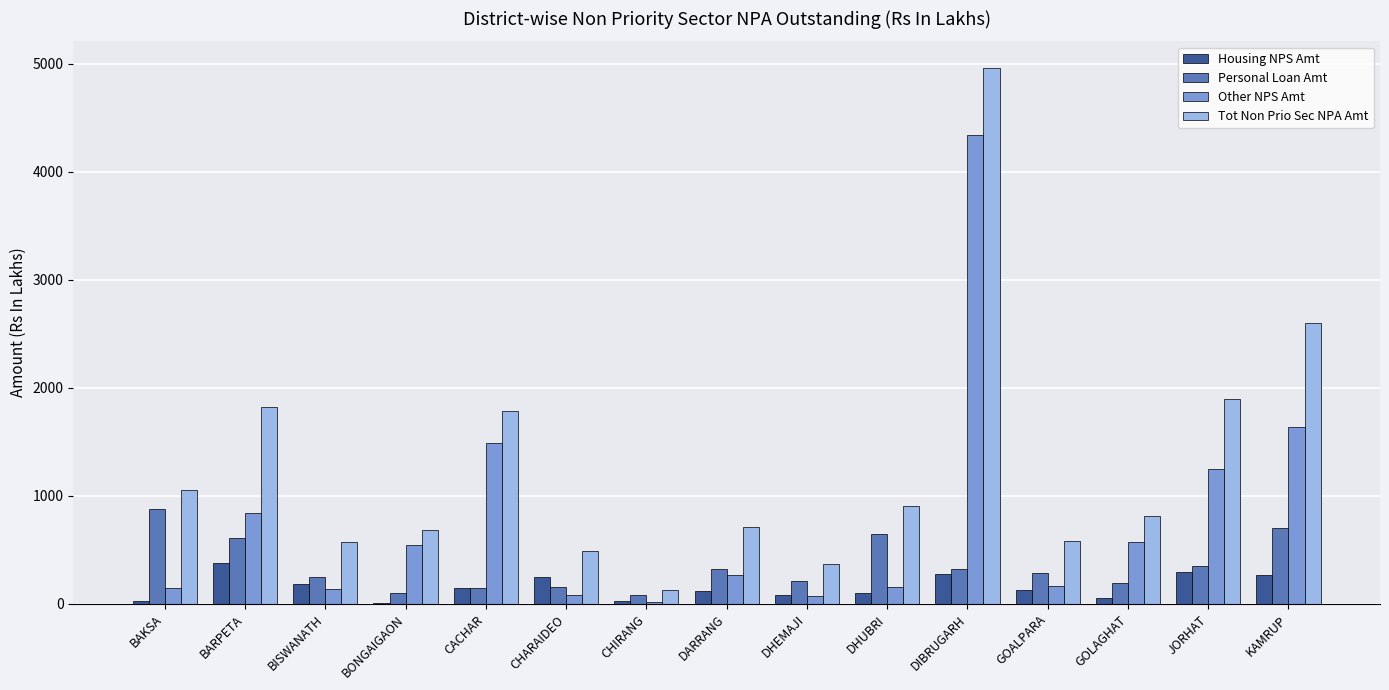

What is the total value across all series at DARRANG?

1418.7